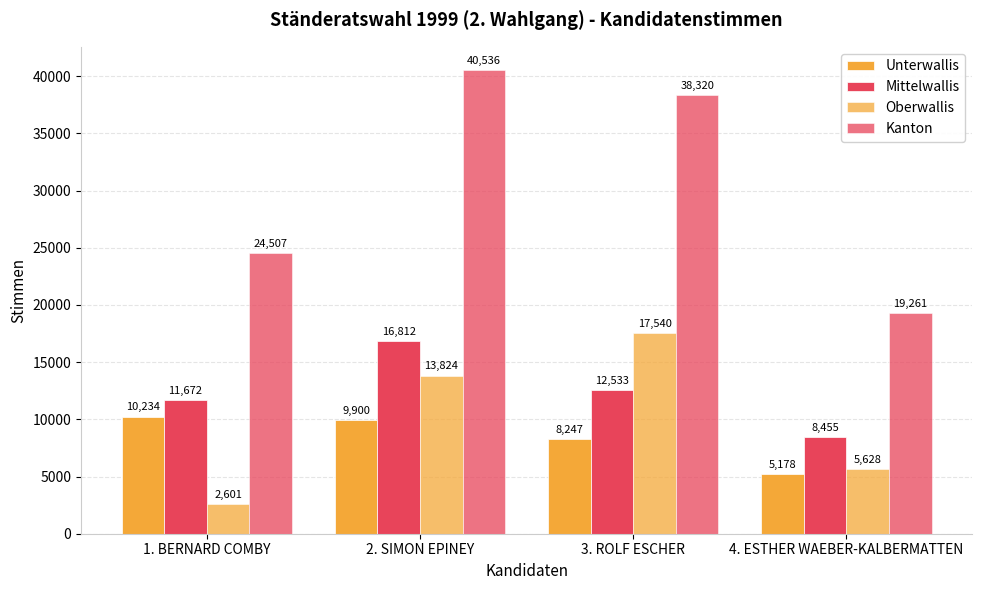

What is the value of the Unterwallis bar at the 2nd from the left?

9900